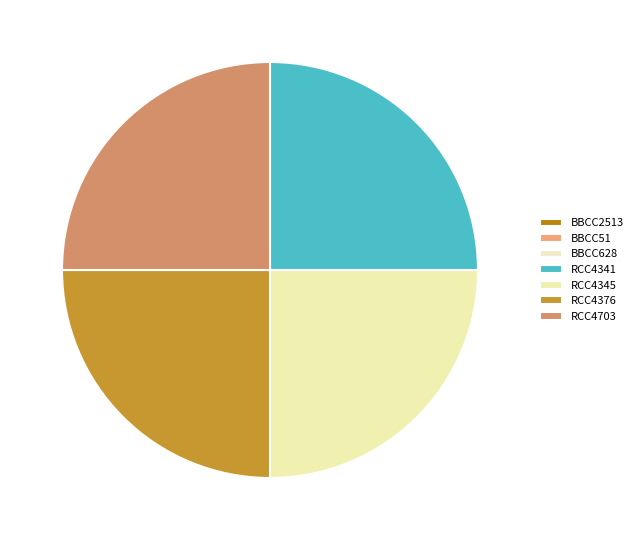

To the nearest percent, what is the difference between the RCC4345 and BBCC51 slice percentages?

25%